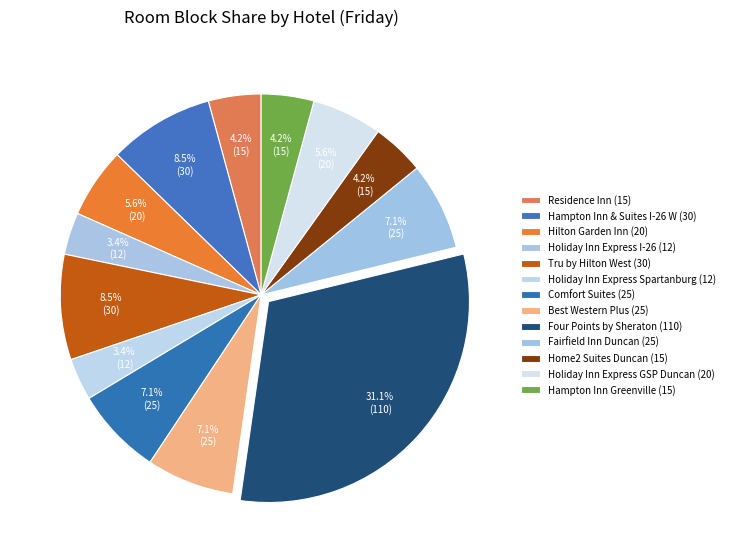

Count the number of slices in the pie.

13